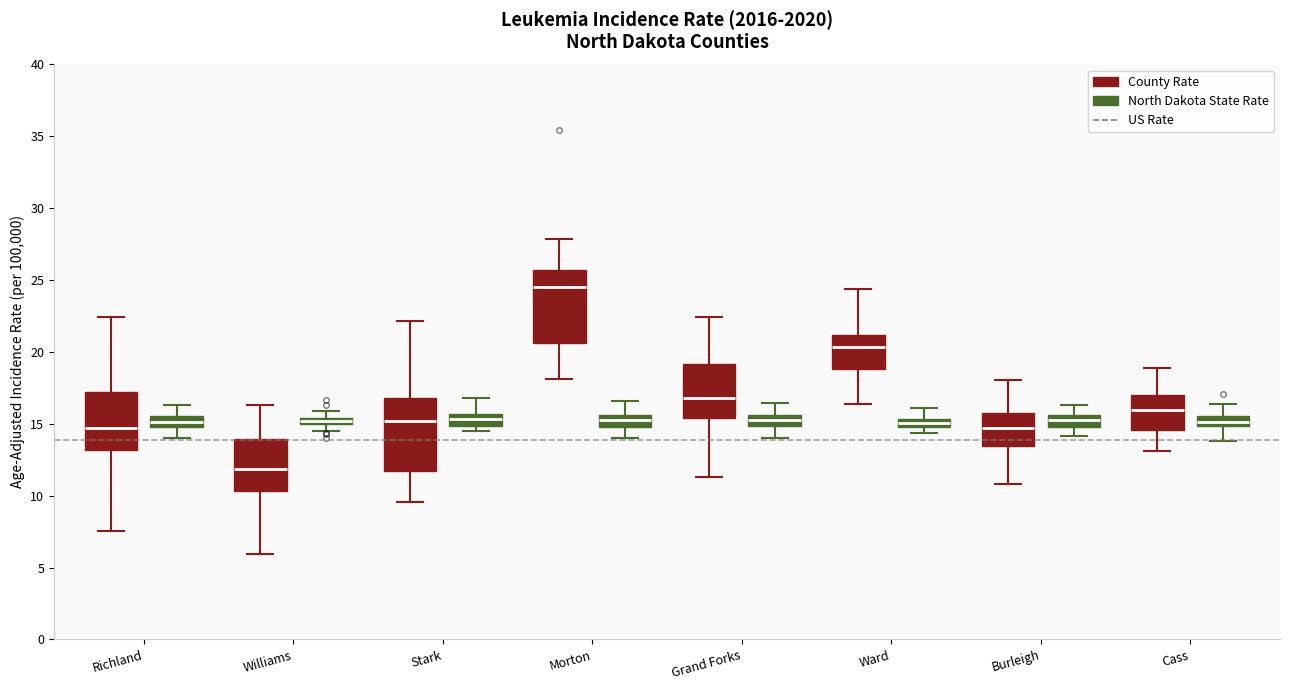

Where is the lower edge of the box for Stark (North Dakota State Rate) on the y-axis? The values are not printed on the chart, so give them approximately, as read against the axis.

15.0